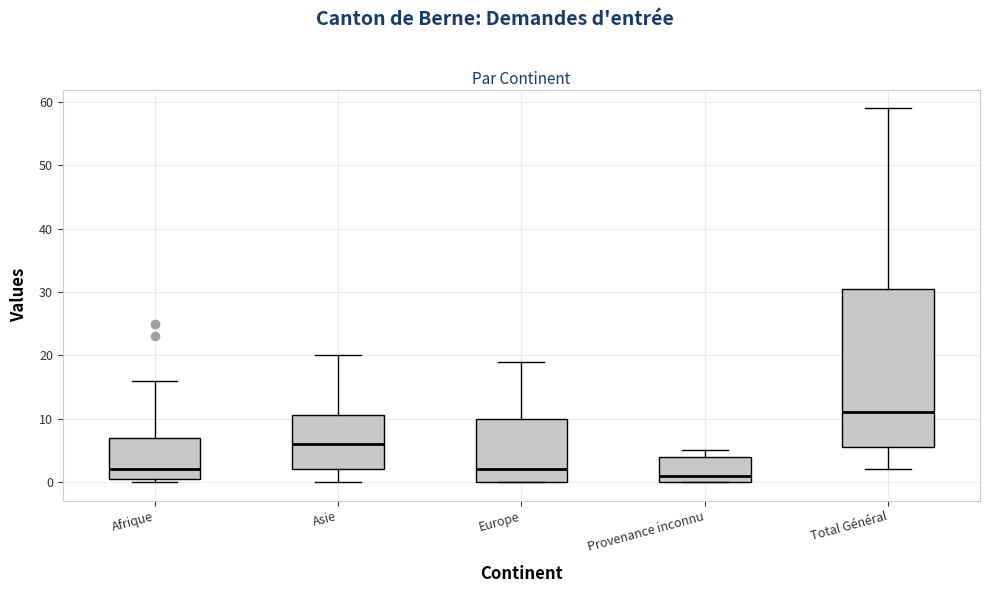

Reading left to right, read every box against the y-axis: the position of its median line, the range the box covers, and the ends of its whiskers. The values are not printed on the chart, so give them approximately, as read against the axis.

Afrique: median 2, box 1 to 7, whiskers 0 to 16
Asie: median 6, box 2 to 11, whiskers 0 to 20
Europe: median 2, box 0 to 10, whiskers 0 to 19
Provenance inconnu: median 1, box 0 to 4, whiskers 0 to 5
Total Général: median 11, box 6 to 31, whiskers 2 to 59